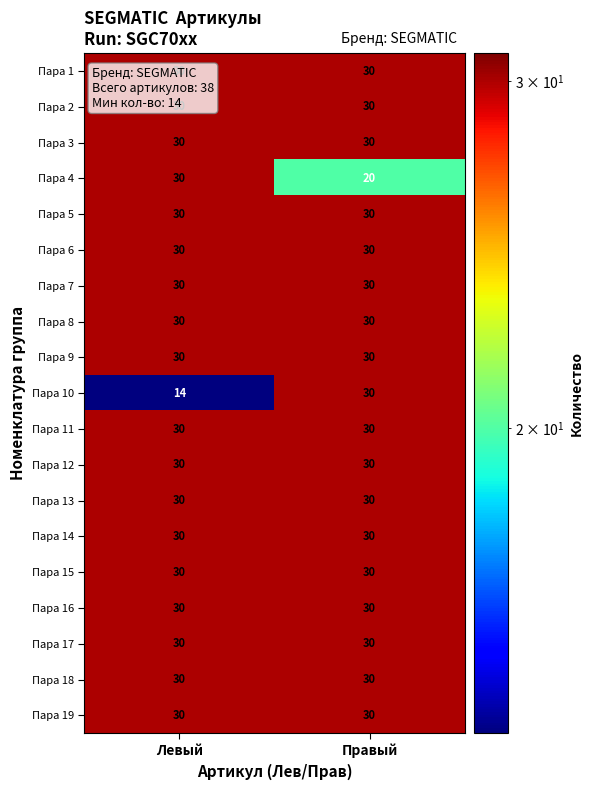

What is the maximum value shown in the chart?

30